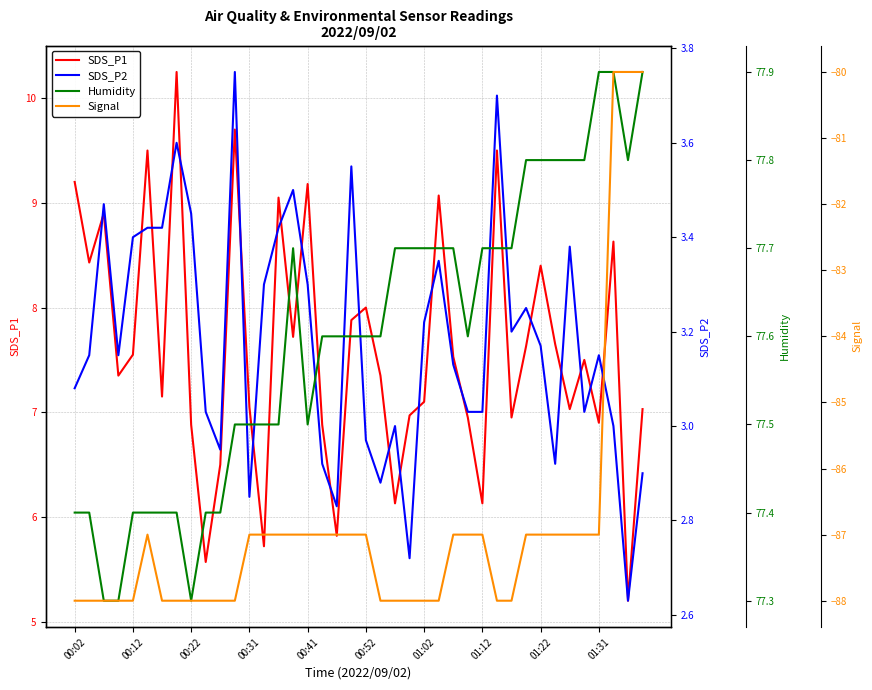

Does the chart display data point markers on the line(s)?

No